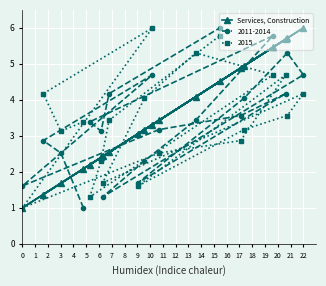

The Services, Construction series shows 1.3 at 0. True or false?

False